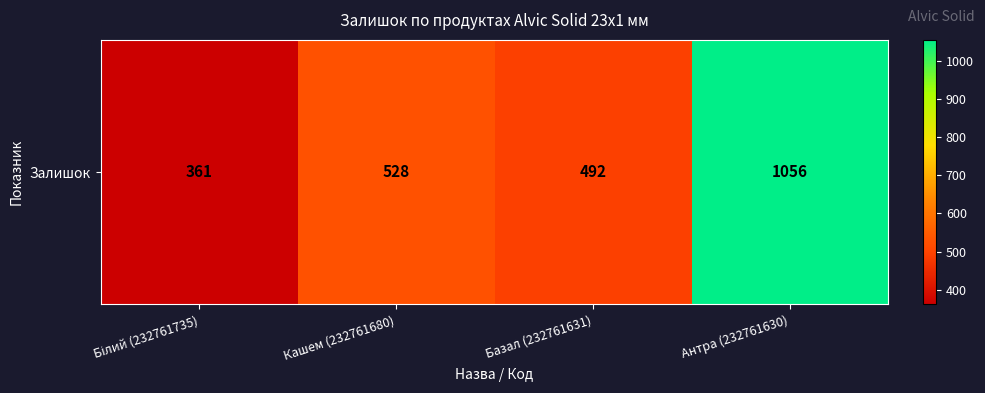

The value at Антра (232761630) is 298. True or false?

False